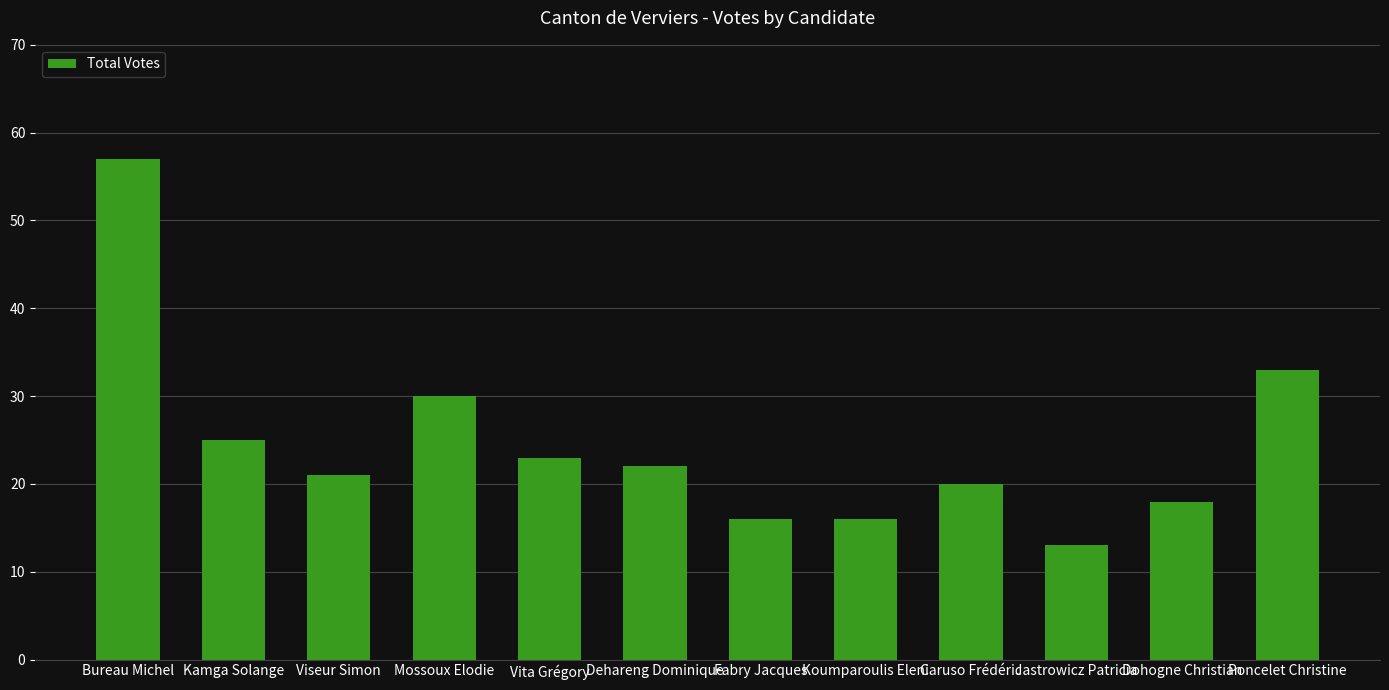

What is the ratio of the value at Fabry Jacques to the value at Bureau Michel?

0.3